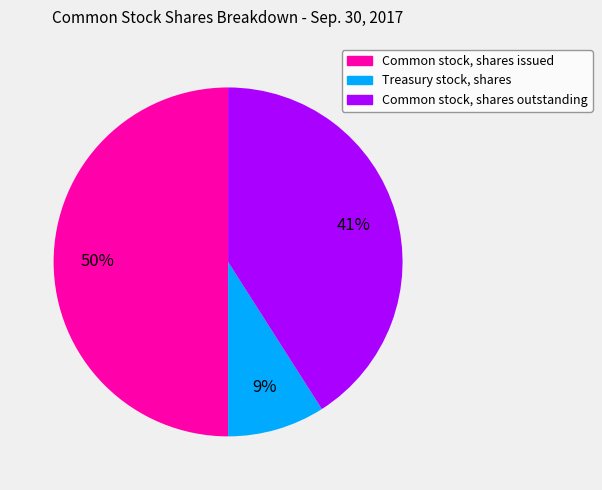

What percentage is the Treasury stock, shares slice, to the nearest percent?

9%